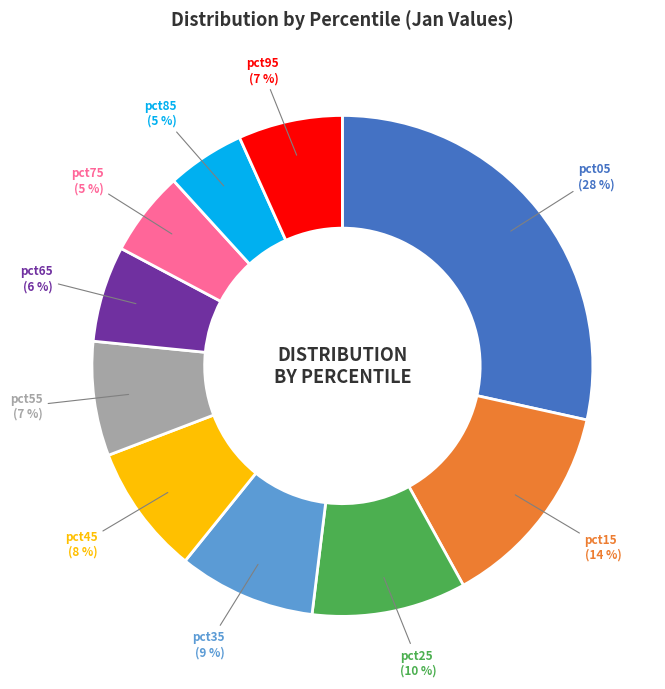

Is there a majority slice in this chart?

No